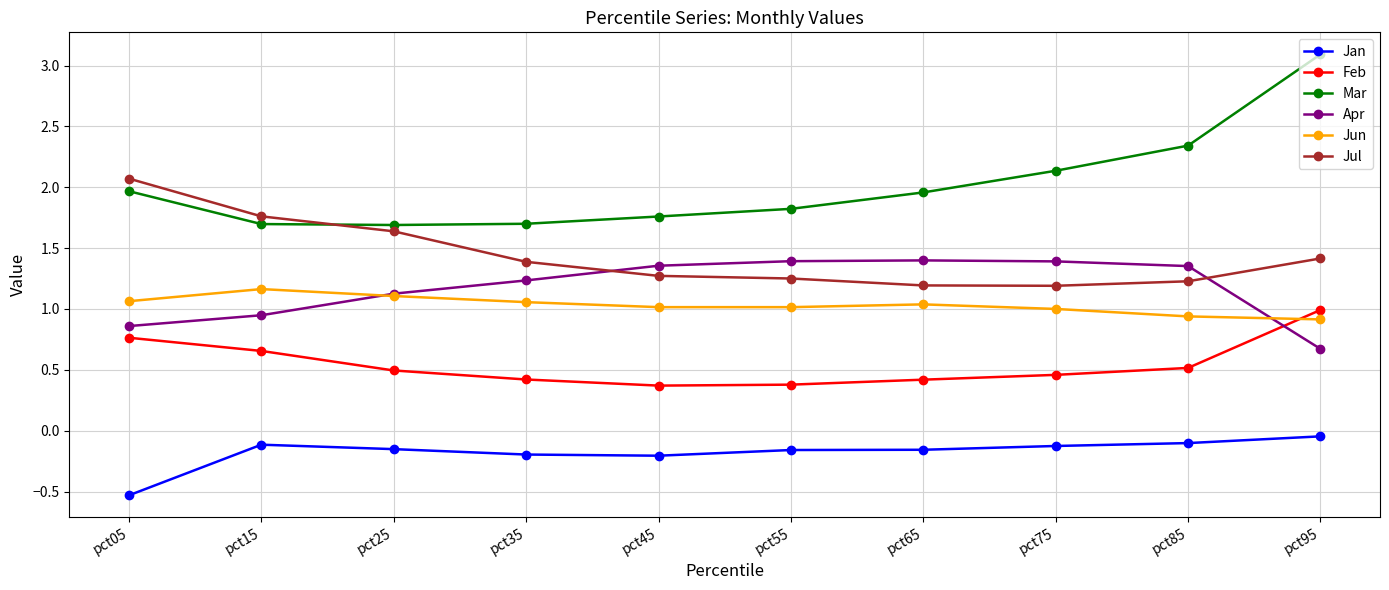

At how many categories does at least one series exceed 0?

10